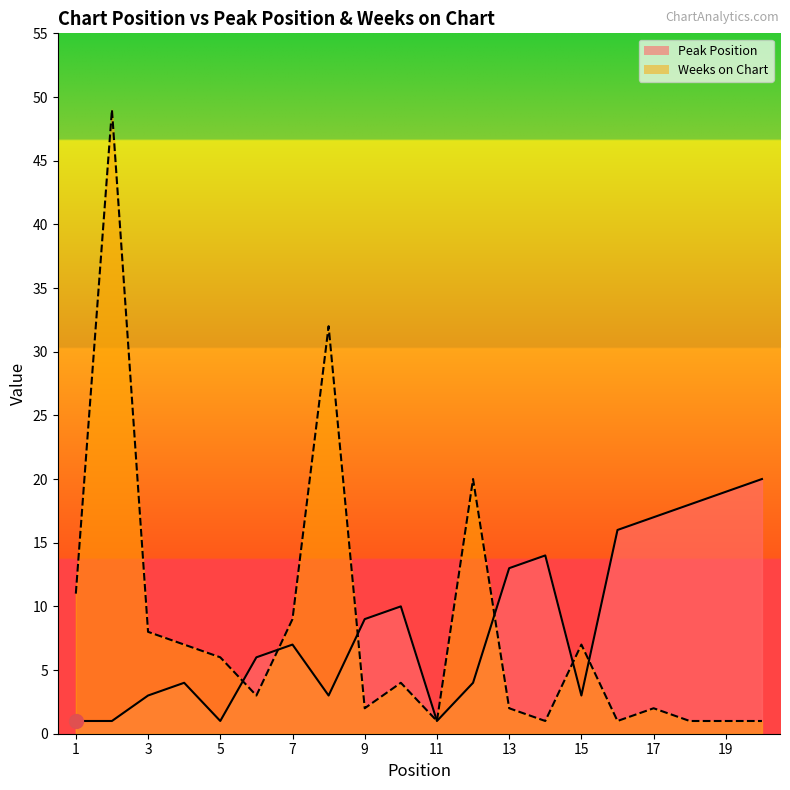

What is the difference between the highest and lowest values at 20?

19